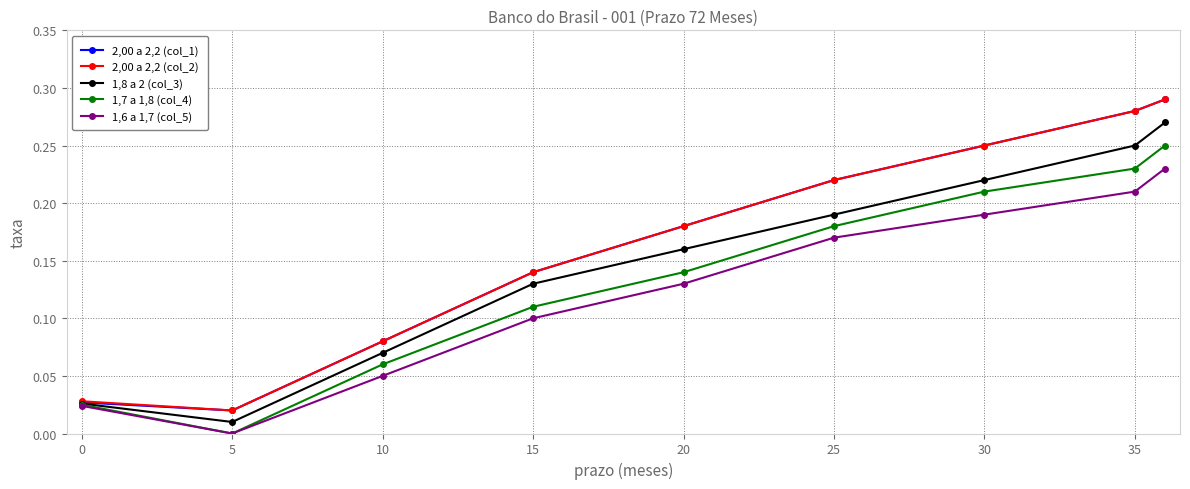

True or false: 1,7 a 1,8 (col_4) has more than 0 points higher than both neighbors.

False